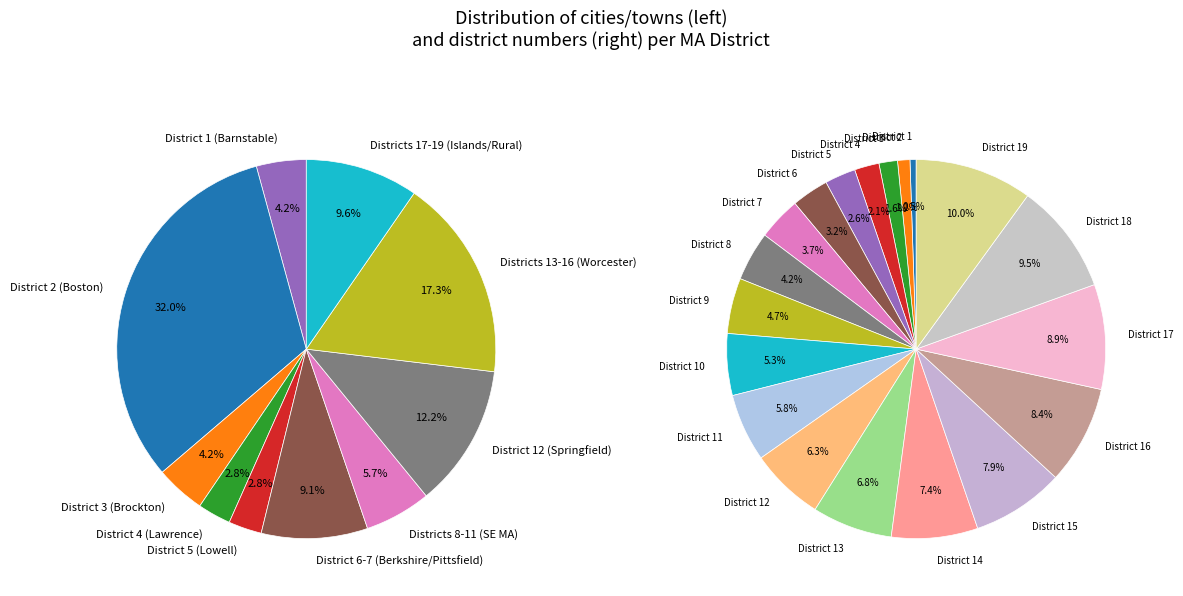

How many slices are in this pie chart?

19